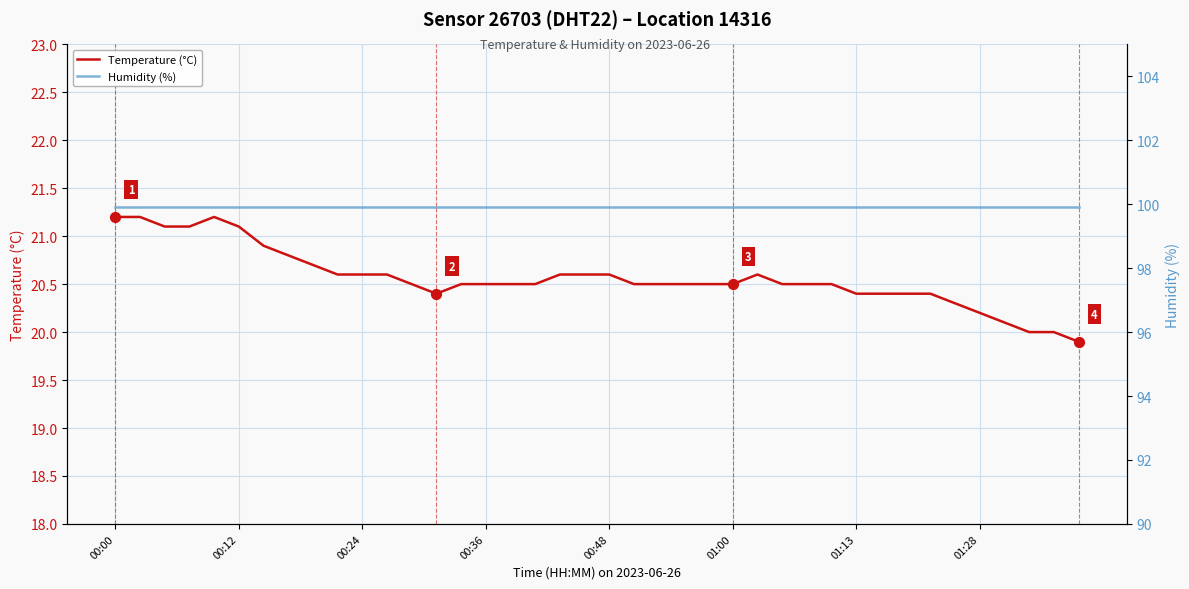

What are all the series names shown in the legend?

Temperature (°C), Humidity (%)